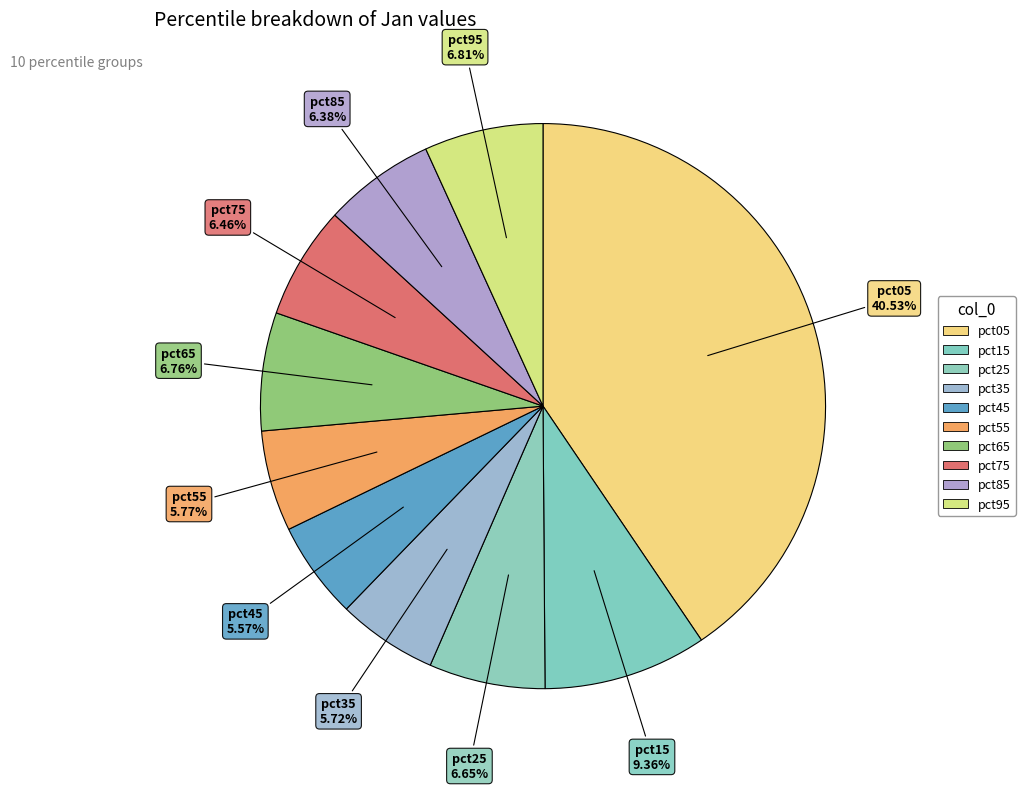

How many slices are in this pie chart?

10